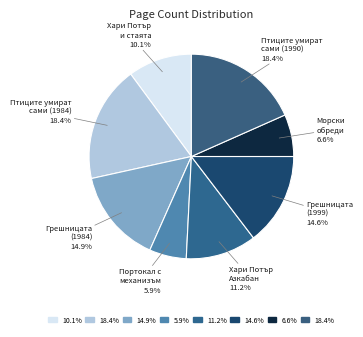

How many segments does this pie chart have?

8